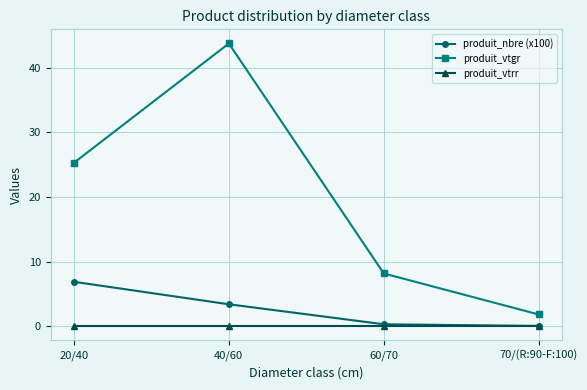

True or false: produit_vtgr and produit_vtrr cross at least once.

False